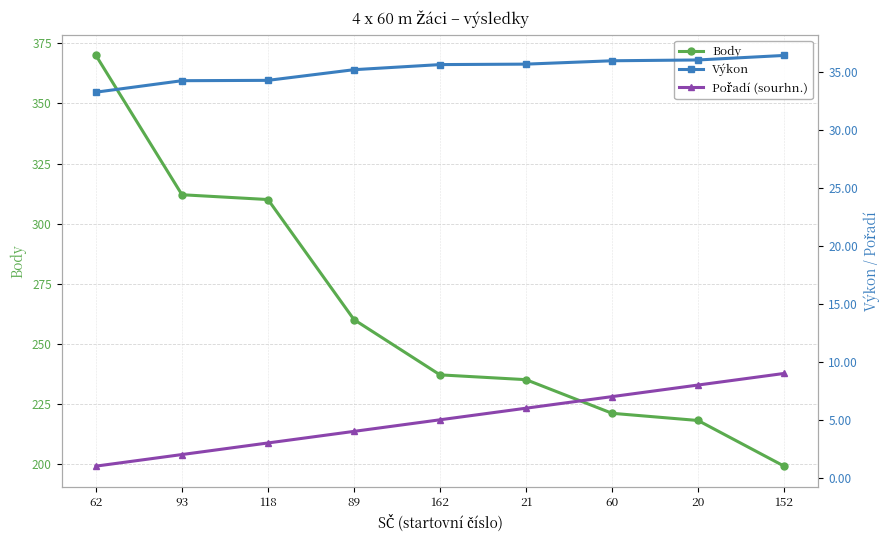

At which category is the sum across all series the highest?

62